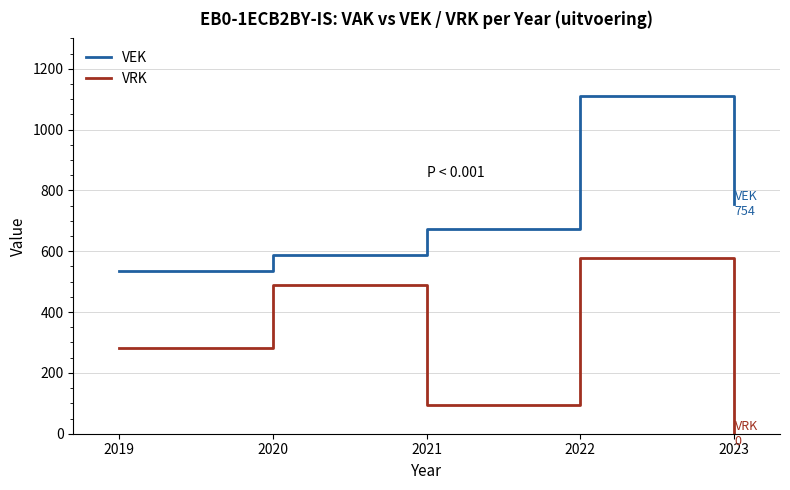

What is the sum of the VEK values at 2023 and 2020?

1343